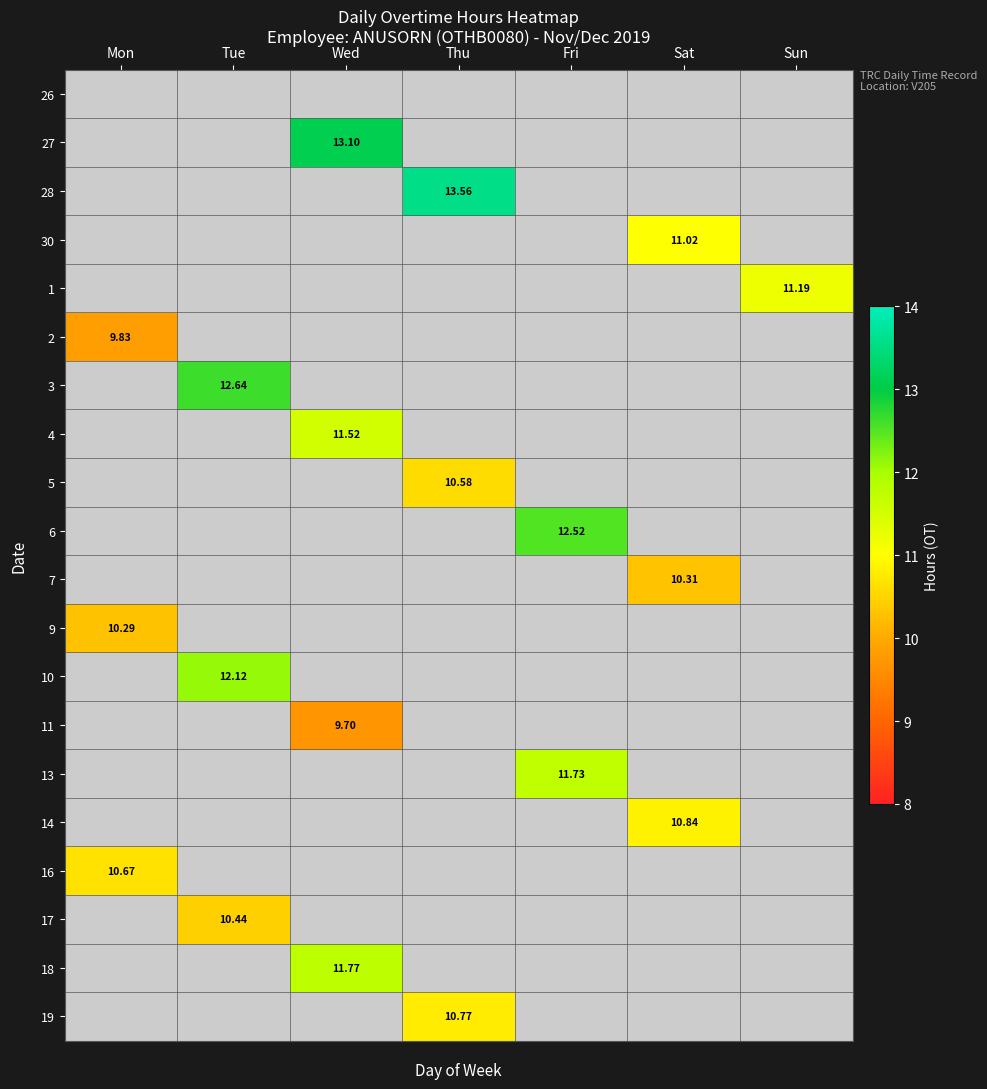

The 14 series shows 0.0 at Wed. True or false?

True